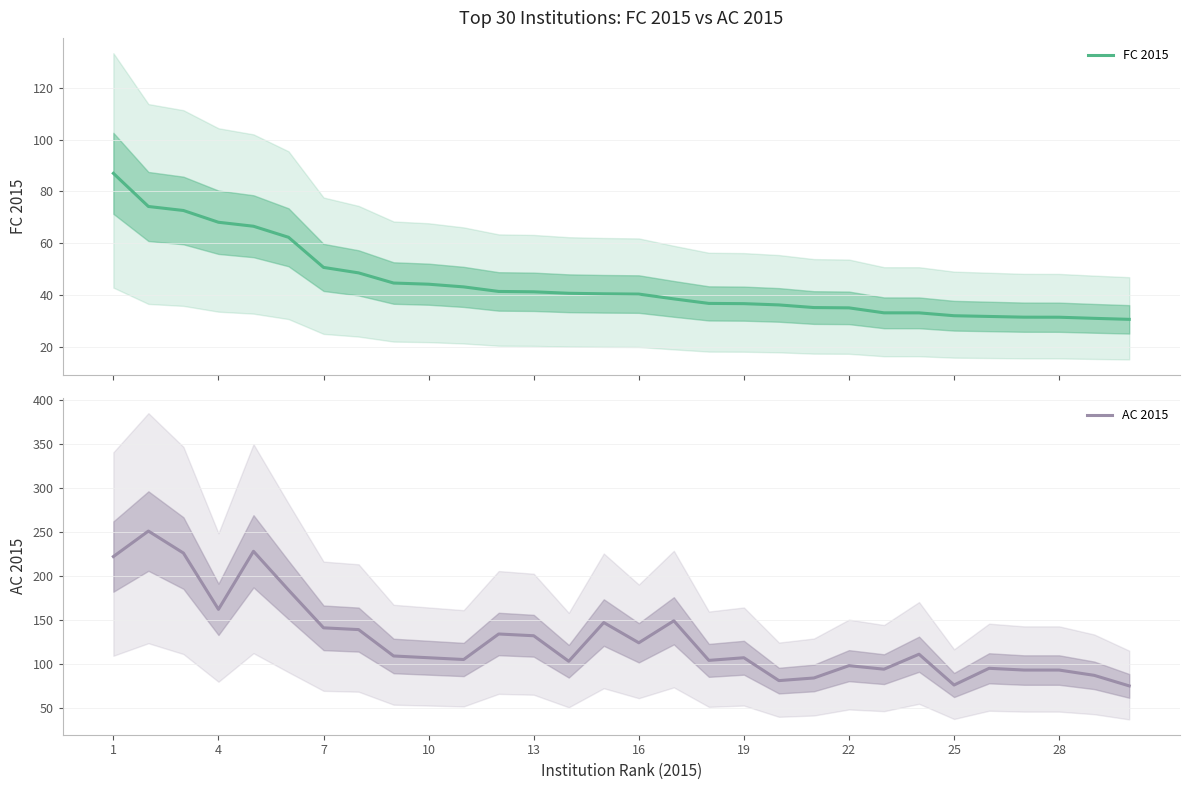

The value of AC 2015 at 16 is 124. True or false?

True